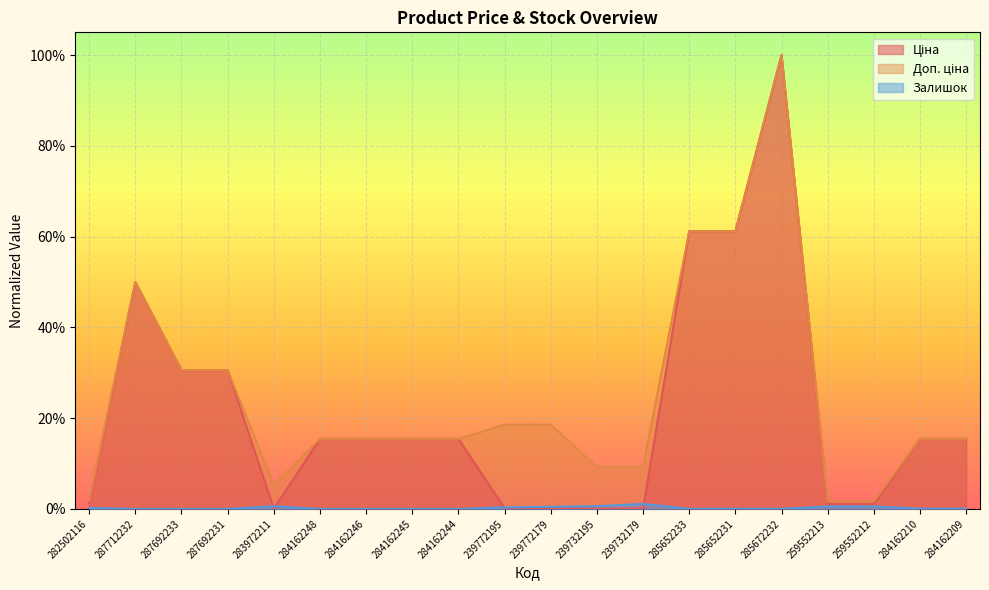

What is the difference between the Ціна values at 239772179 and 285652233?

0.6